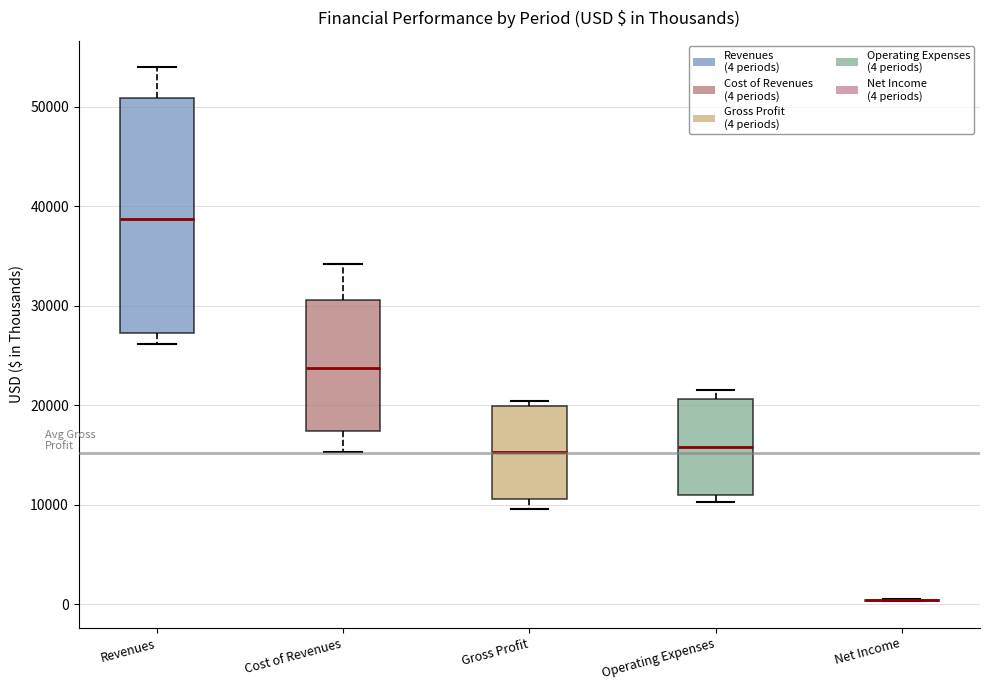

Reading left to right, transcribe this box plot: for each box, give where its median line is, the range the box spans, and where its two whiskers end, as read against the y-axis. The values are not printed on the chart, so give them approximately, as read against the axis.

Revenues: median 39000, box 27000 to 51000, whiskers 26000 to 54000
Cost of Revenues: median 24000, box 17000 to 31000, whiskers 15000 to 34000
Gross Profit: median 15000, box 11000 to 20000, whiskers 10000 to 20000 (just above the box's upper edge)
Operating Expenses: median 16000, box 11000 to 21000, whiskers 10000 to 22000
Net Income: box collapsed to a line at 0, whiskers 0 to 1000